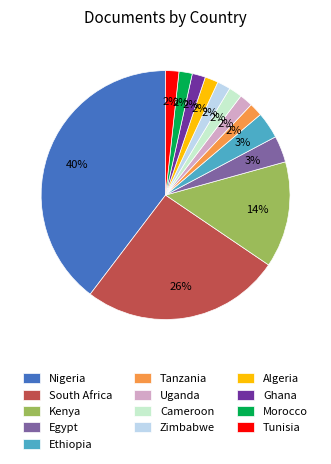

True or false: Tanzania accounts for 2% of the total.

True